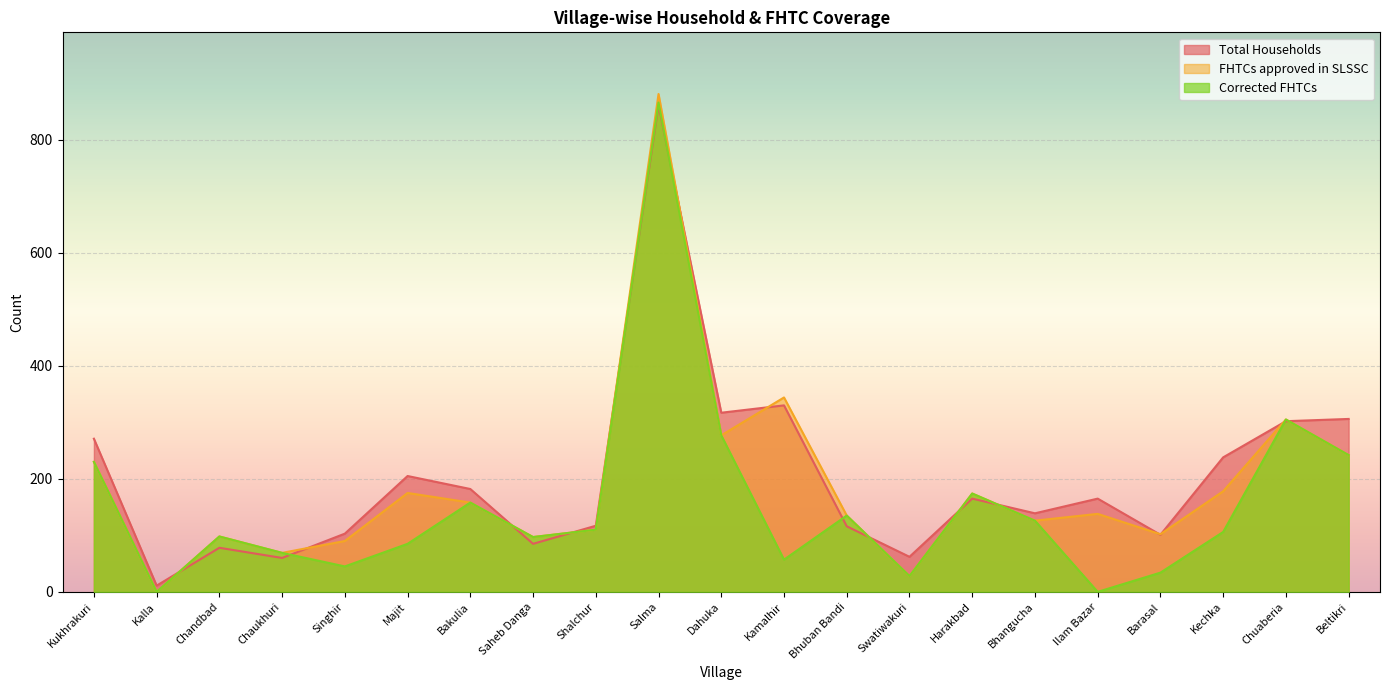

Which series has the largest total across all categories?

Total Households